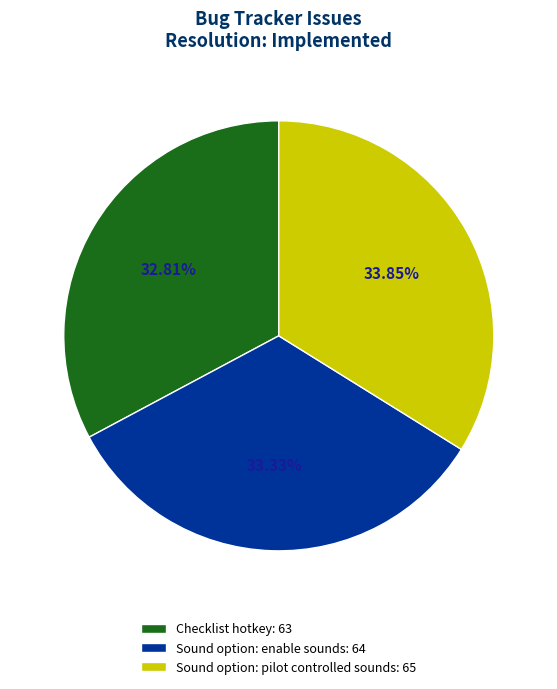

What percentage is the Sound option: enable sounds slice, to the nearest percent?

33%